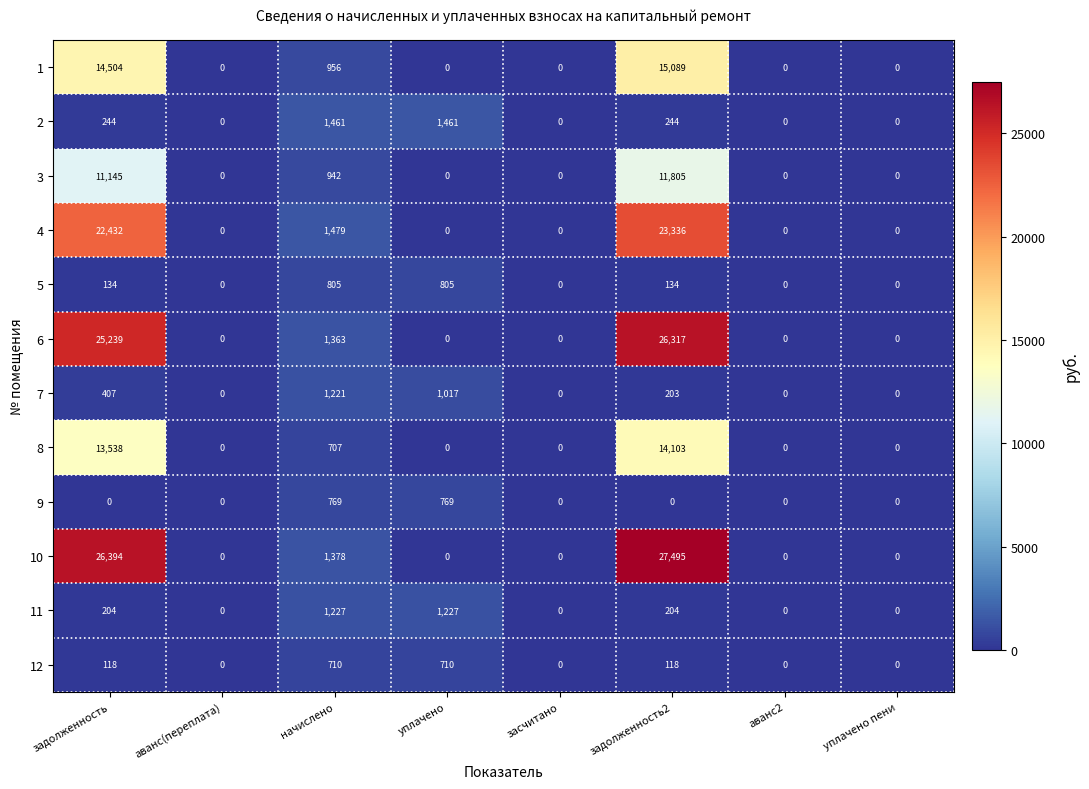

True or false: 12 has a value of 118 at задолженность.

True